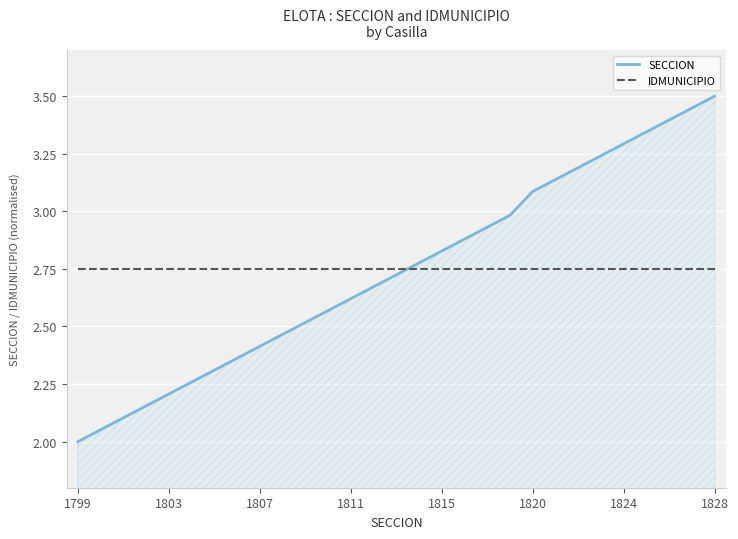

Which series has the widest spread of values?

SECCION